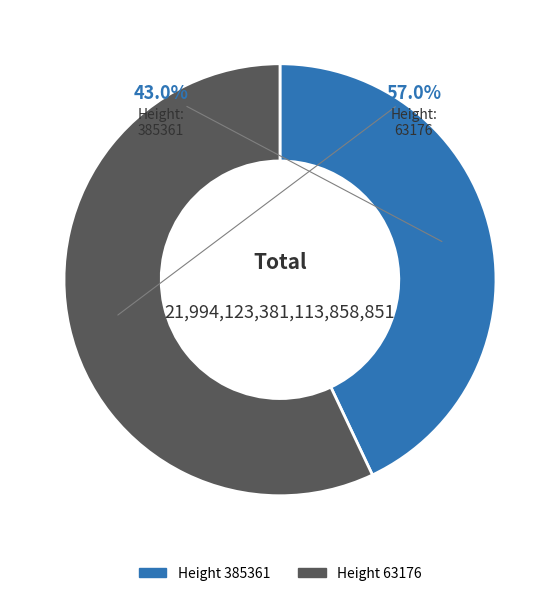

Does any single category account for the majority?

Yes